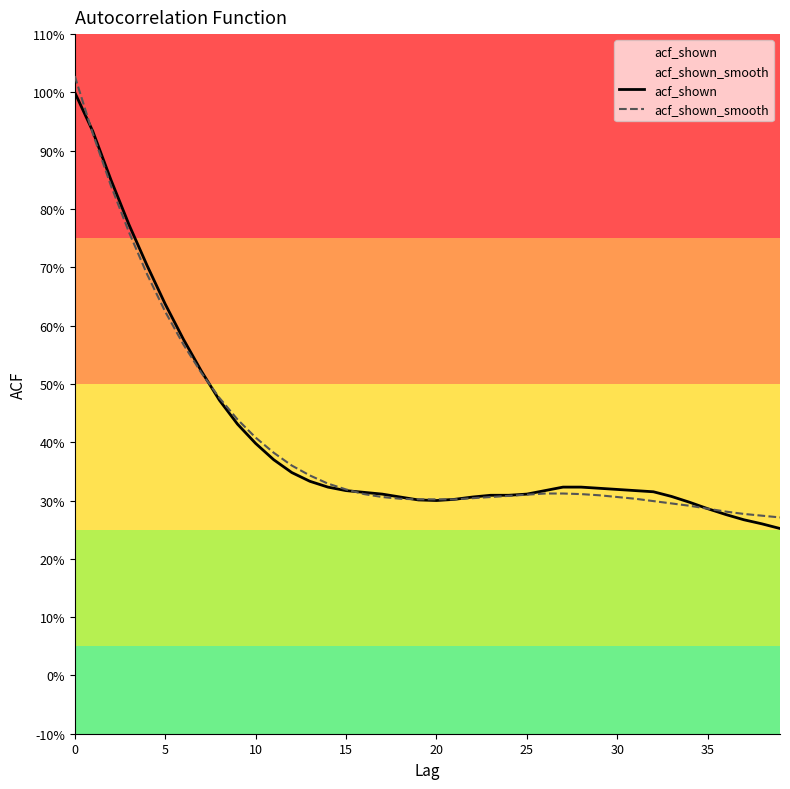

Which series has the largest total across all categories?

acf_shown